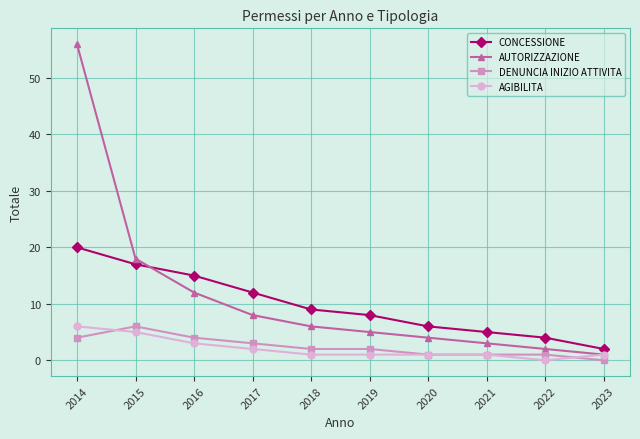

True or false: DENUNCIA INIZIO ATTIVITA and CONCESSIONE cross at least once.

False